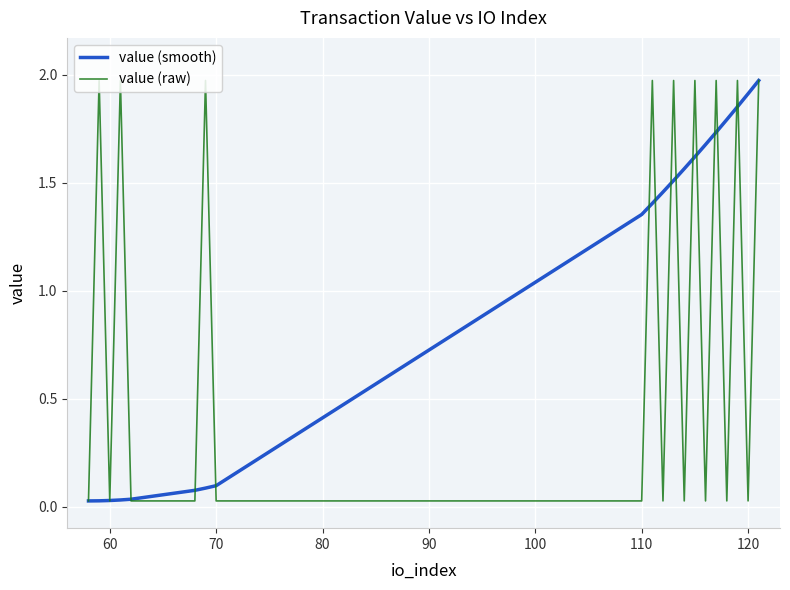

Which series has the largest total across all categories?

value (smooth)